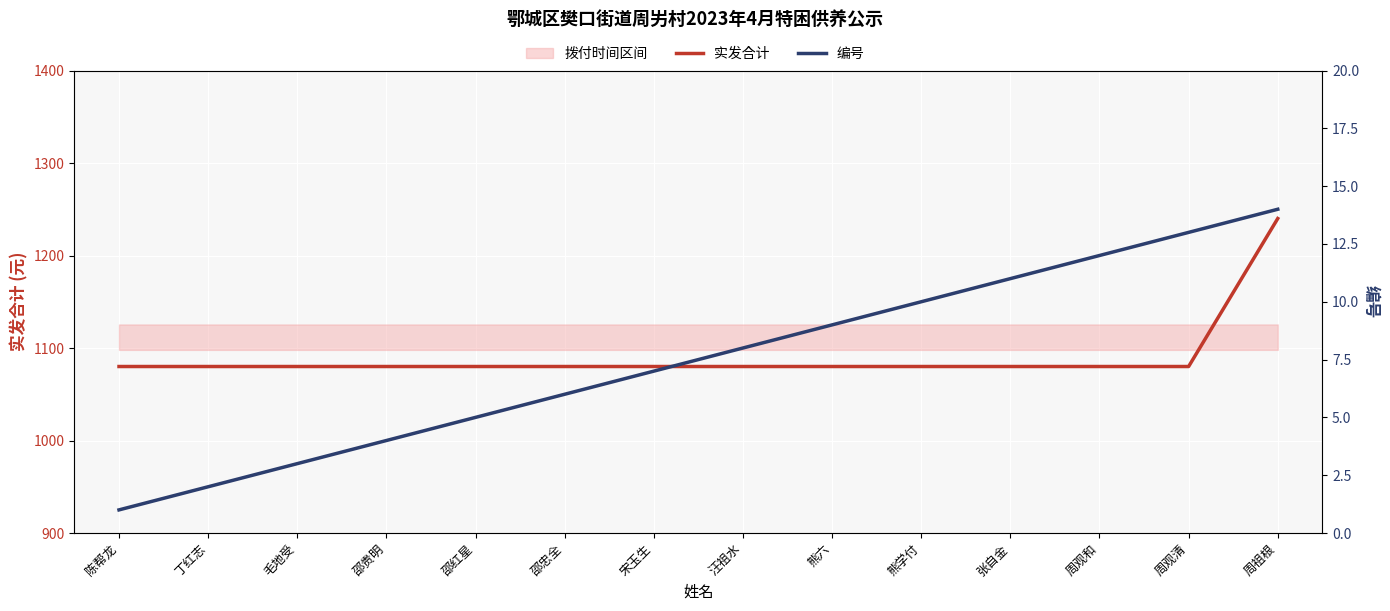

The value of 实发合计 at 周祖根 is 561. True or false?

False